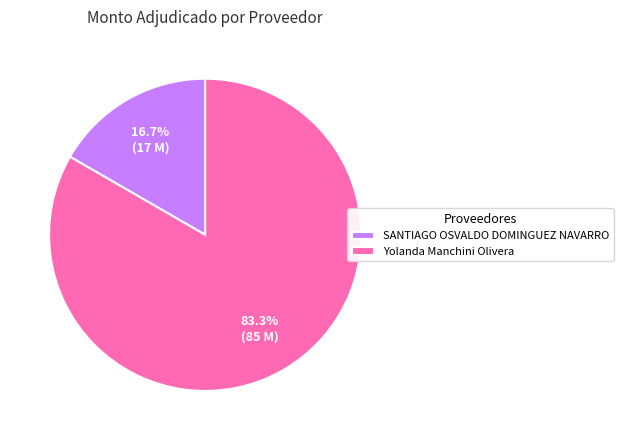

To the nearest percent, what is the average slice percentage?

50%